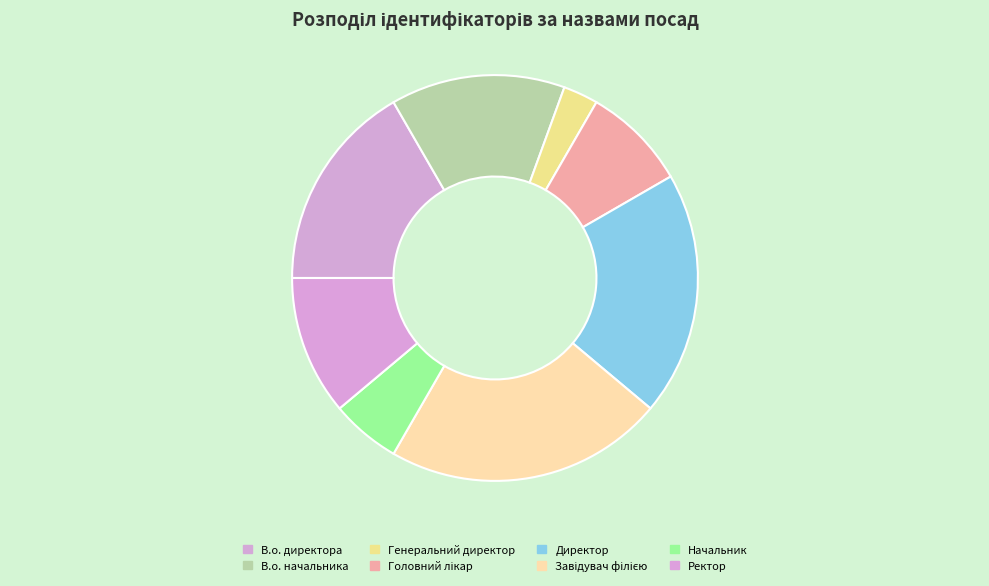

Combined, do Начальник and В.о. директора account for over 50%?

No